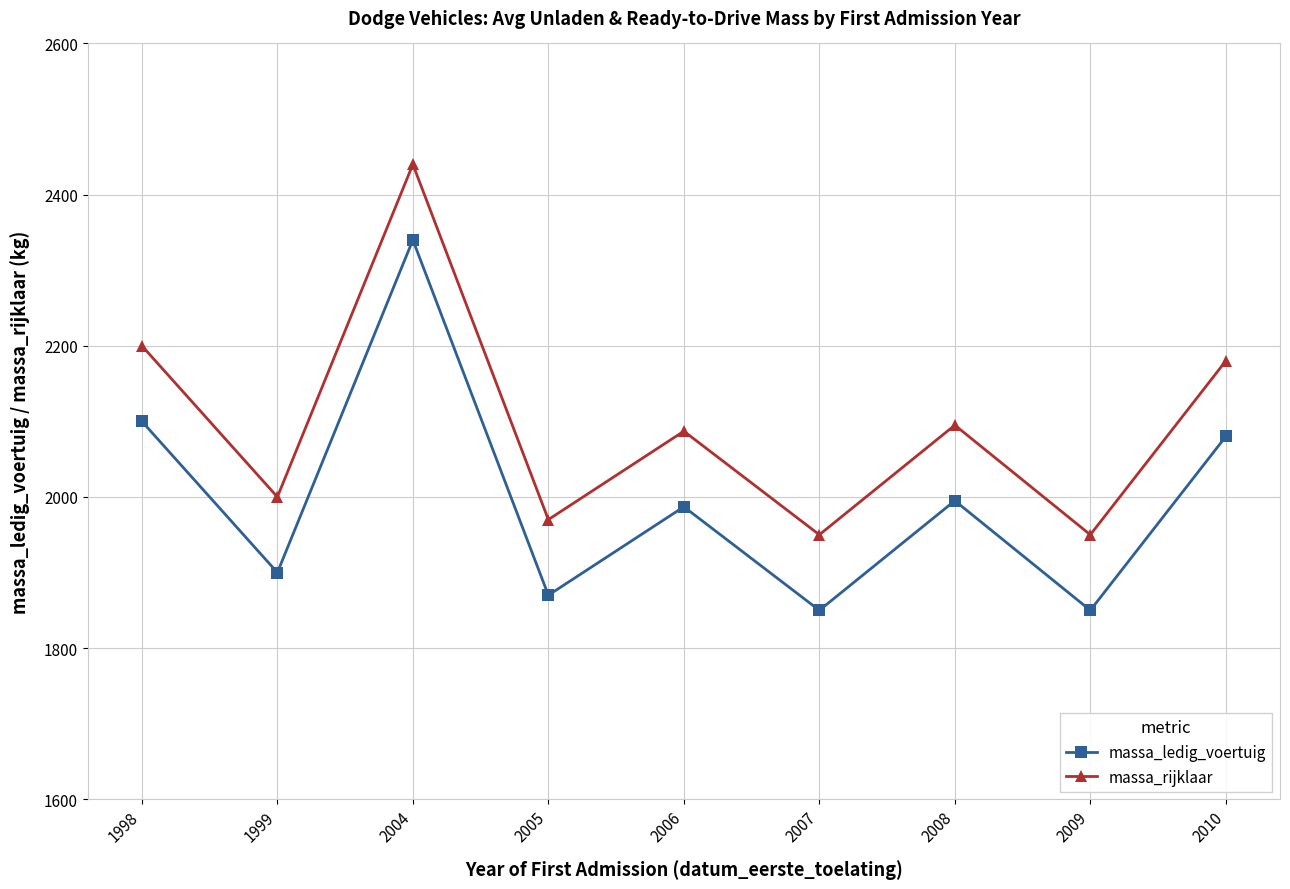

The massa_rijklaar series shows 983 at 1999. True or false?

False